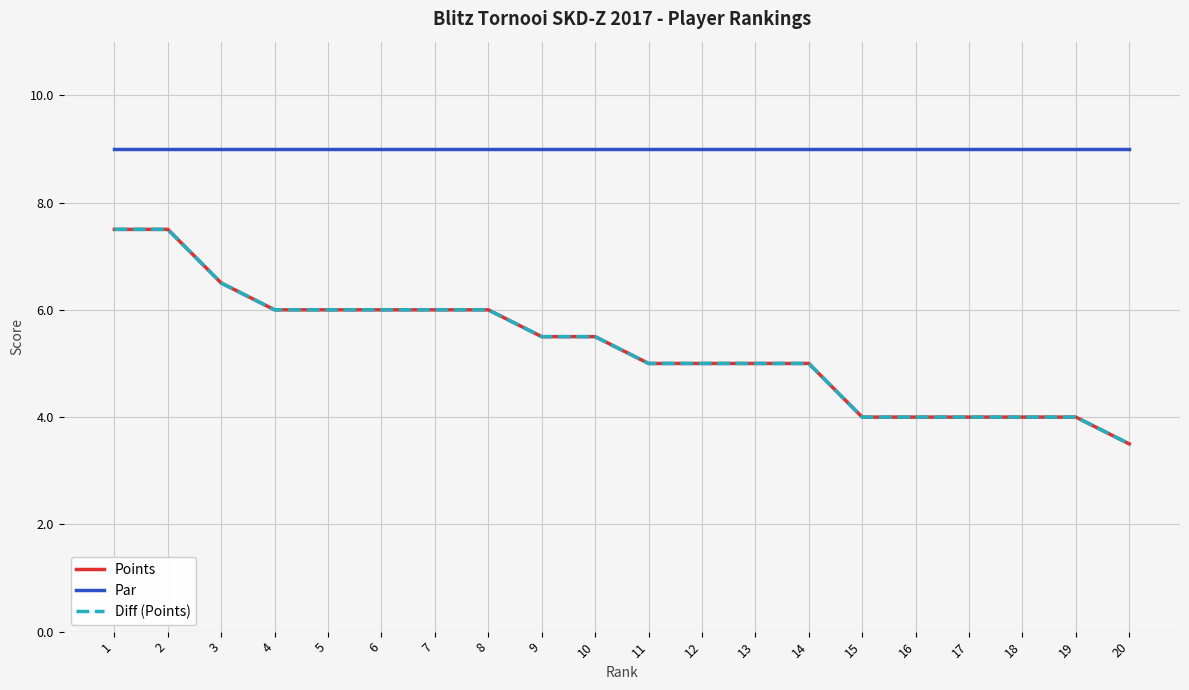

Is the value of Diff (Points) at 1 greater than the value of Par at 9?

No